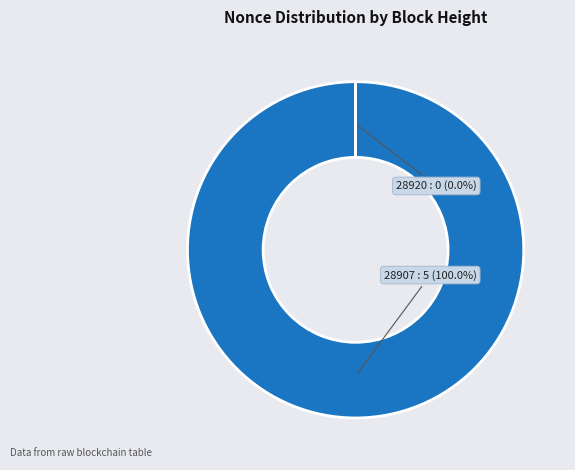

Is there a majority slice in this chart?

Yes